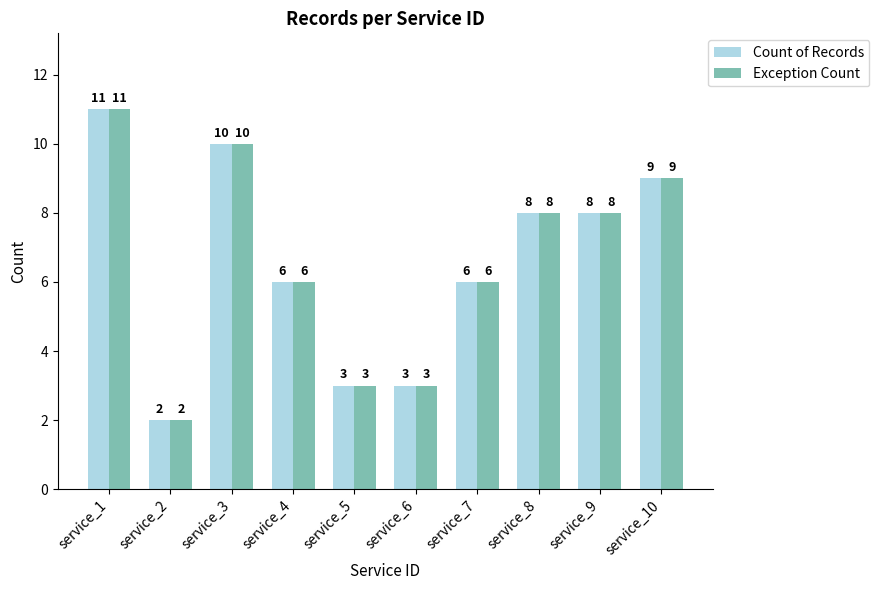

Reading left to right, transcribe all the data shown in this chart.

Count of Records: 11	2	10	6	3	3	6	8	8	9
Exception Count: 11	2	10	6	3	3	6	8	8	9